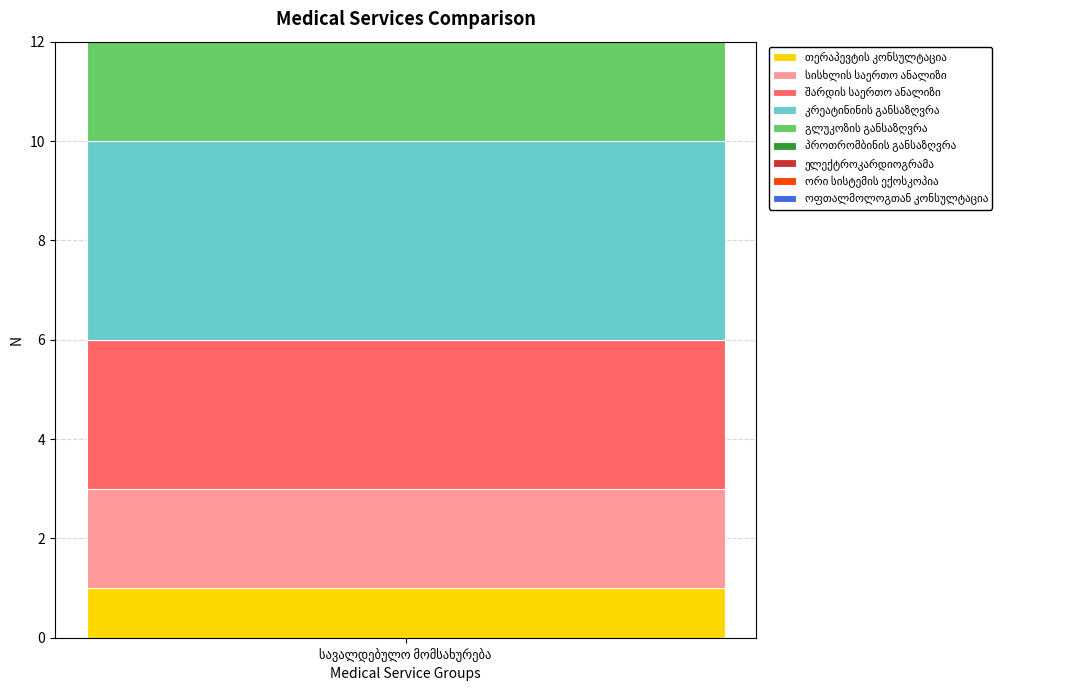

Reading left to right, what are all the values shown in this chart?

თერაპევტის კონსულტაცია=1	სისხლის საერთო ანალიზი=2	შარდის საერთო ანალიზი=3	კრეატინინის განსაზღვრა=4	გლუკოზის განსაზღვრა=5	პროთრომბინის განსაზღვრა=6	ელექტროკარდიოგრამა=7	ორი სისტემის ექოსკოპია=8	ოფთალმოლოგთან კონსულტაცია=9